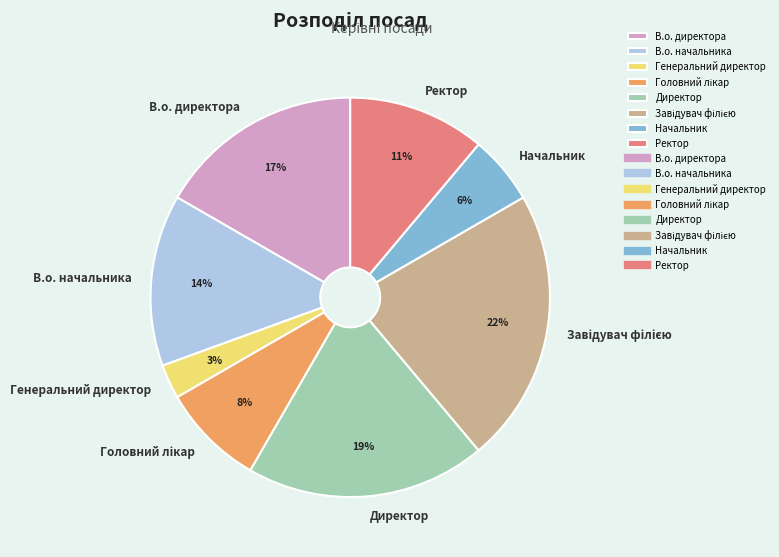

To the nearest percent, what is the difference between the largest and smallest slice percentages?

19%